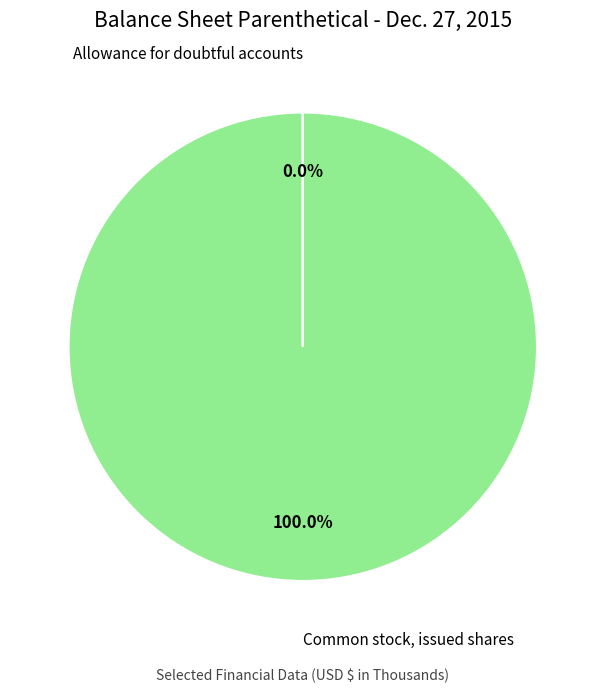

Is there any slice that represents more than half of the pie?

Yes